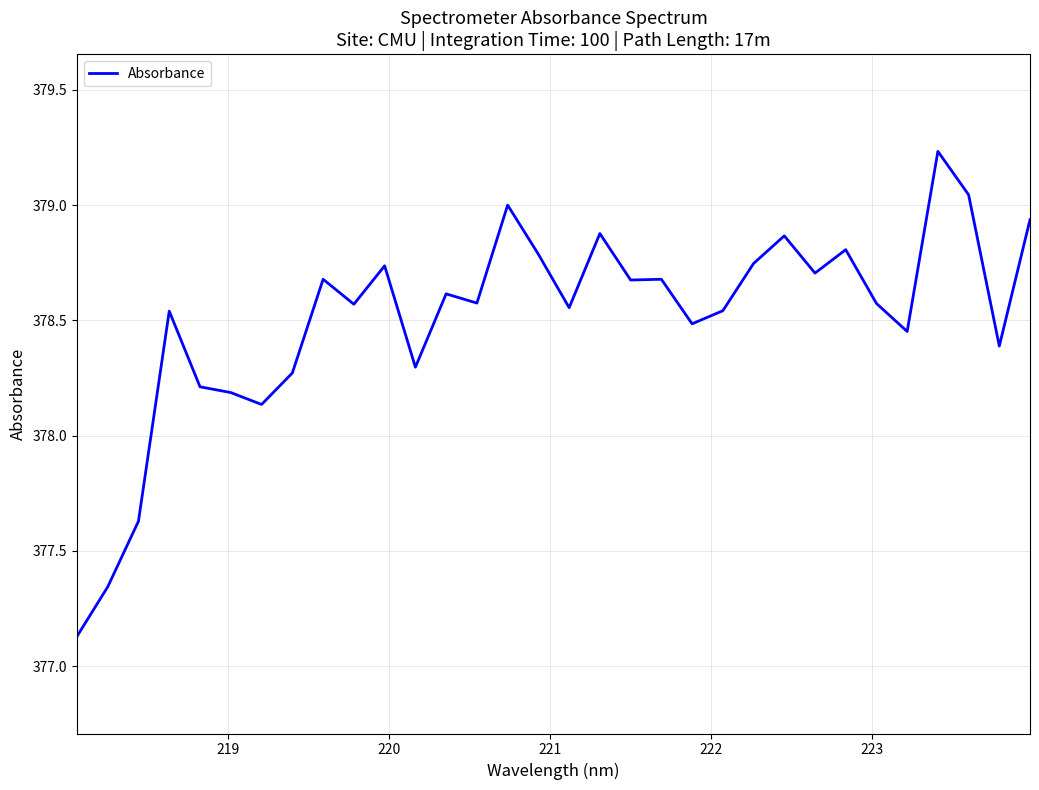

What is the difference between the maximum and minimum values?

2.1